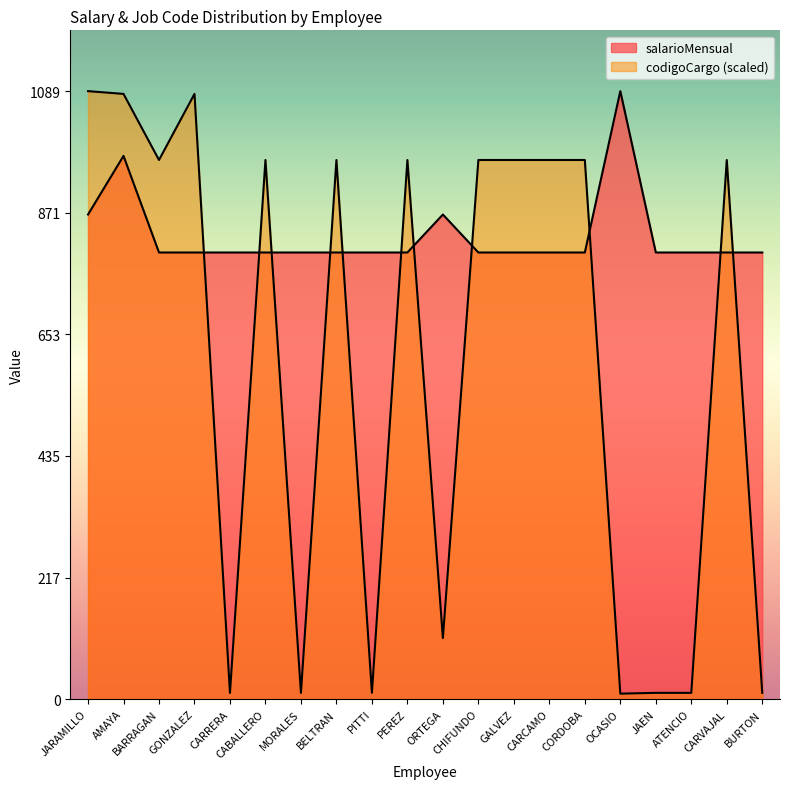

What is the minimum value shown in the chart?

9.9